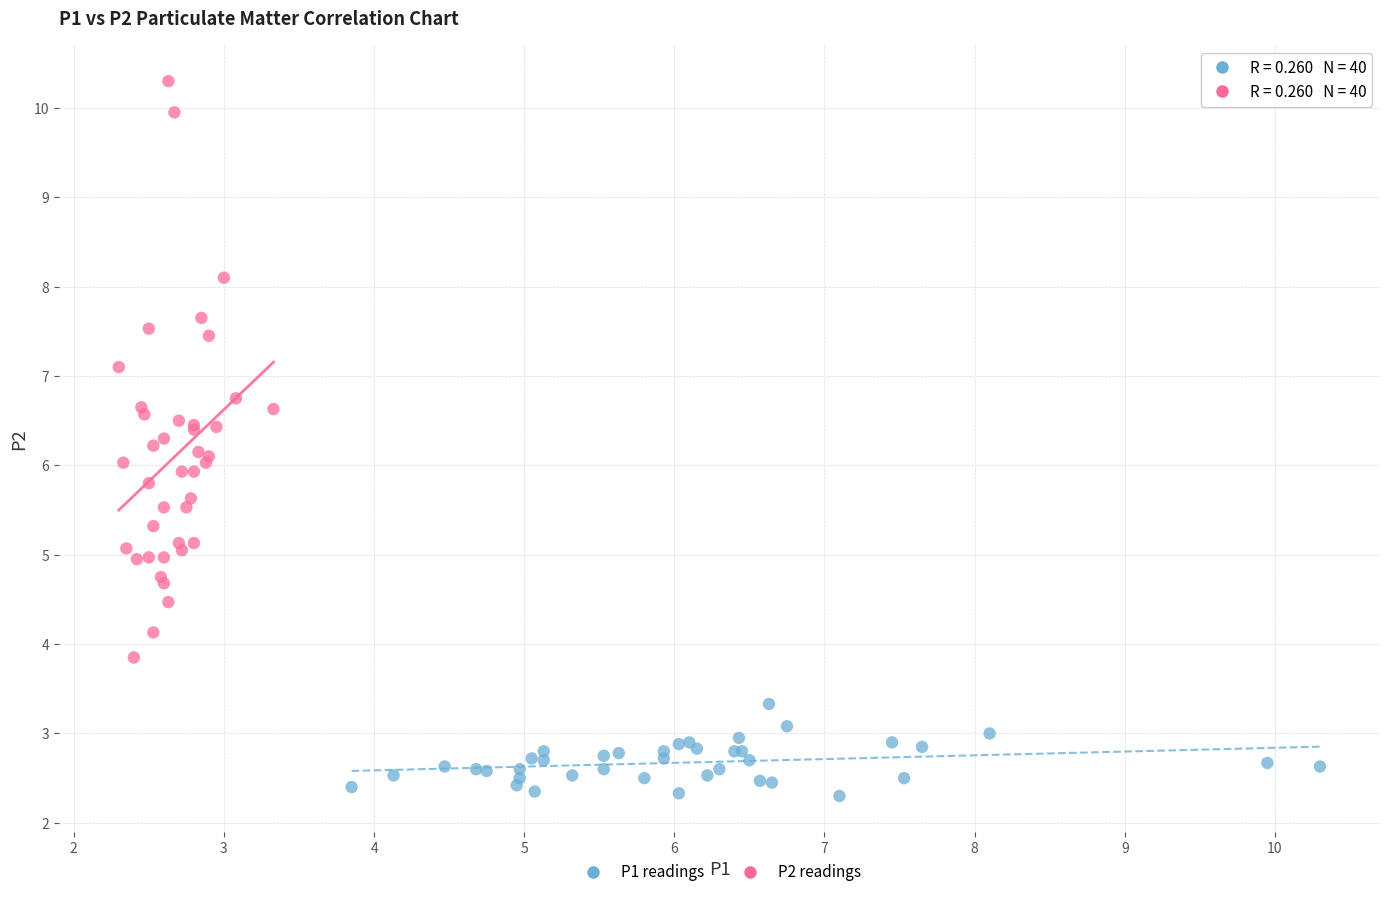

Which series has the widest spread of Y values?

P2 readings